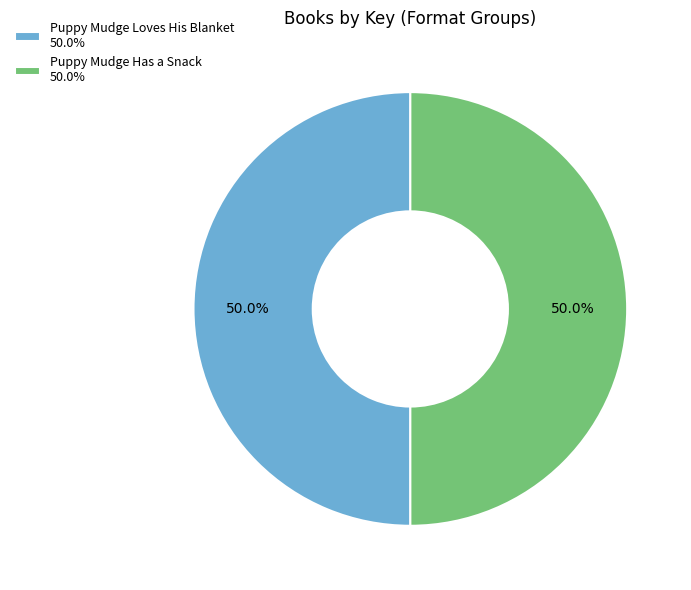

Combined, what portion of the pie is Puppy Mudge Has a Snack 50.0% and Puppy Mudge Loves His Blanket 50.0%?

100.0%